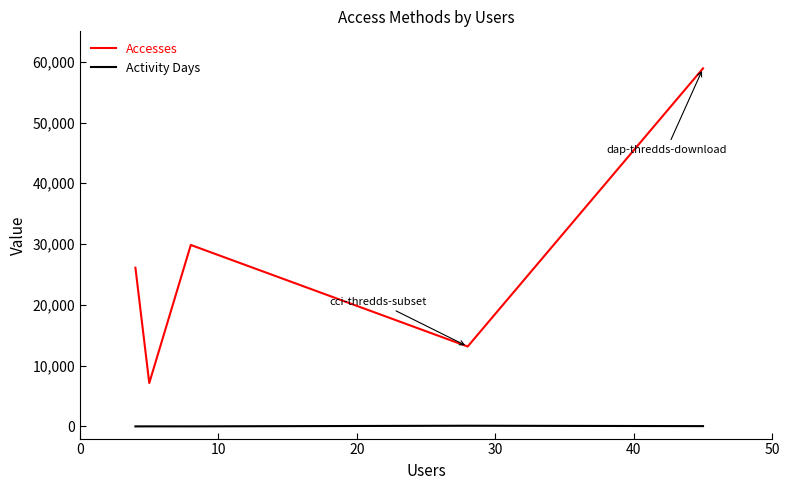

What is the difference between the second highest and minimum values in the Activity Days series?

46